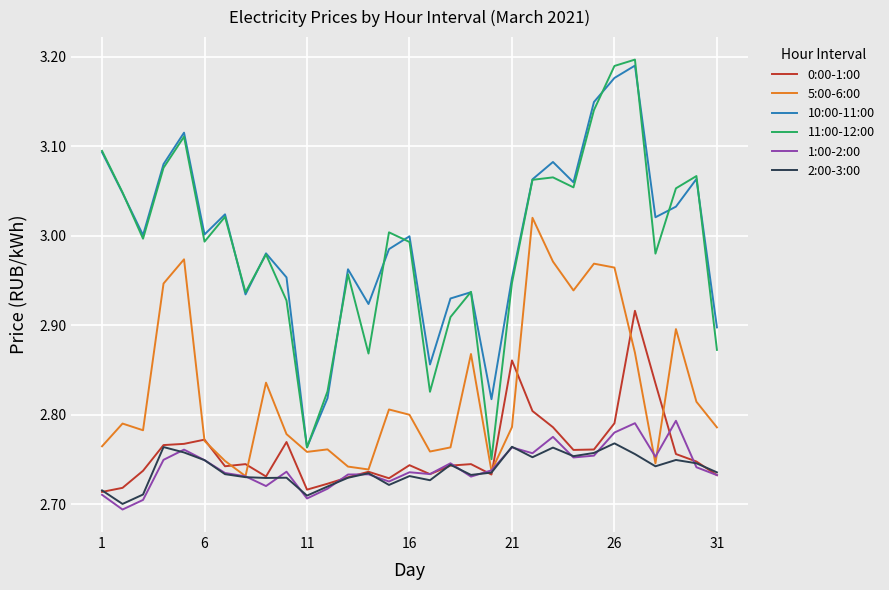

True or false: 5:00-6:00 has more than 2 points higher than both neighbors.

True